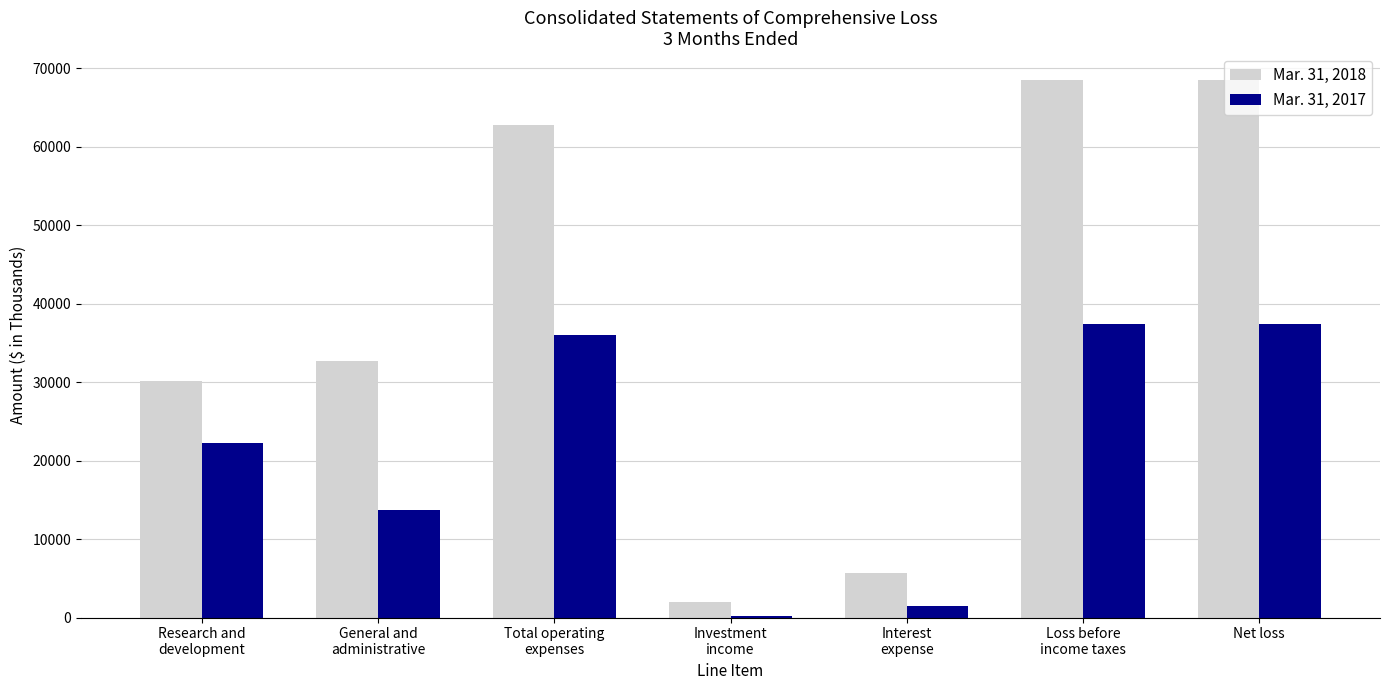

What is the maximum value shown in the chart?

68524